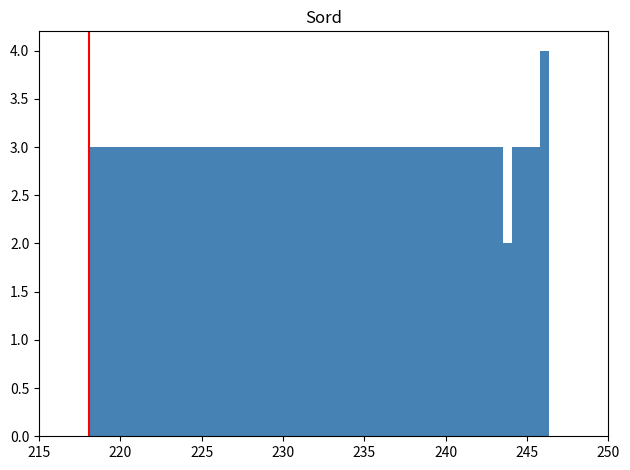

Around what value on the x-axis is the tallest bar? Give the approximate position of its centre, as read against the axis.

246.0